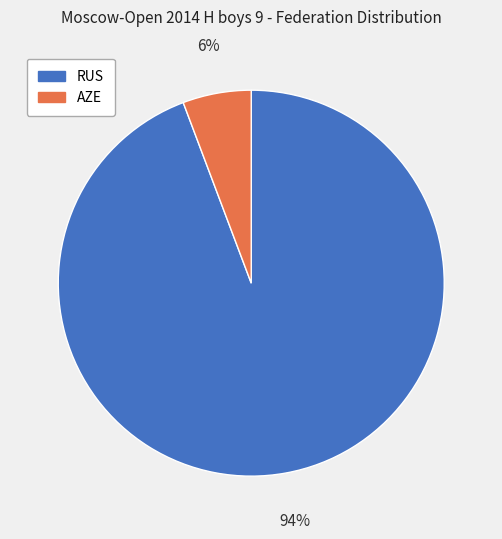

Which category has the biggest portion of the pie?

RUS